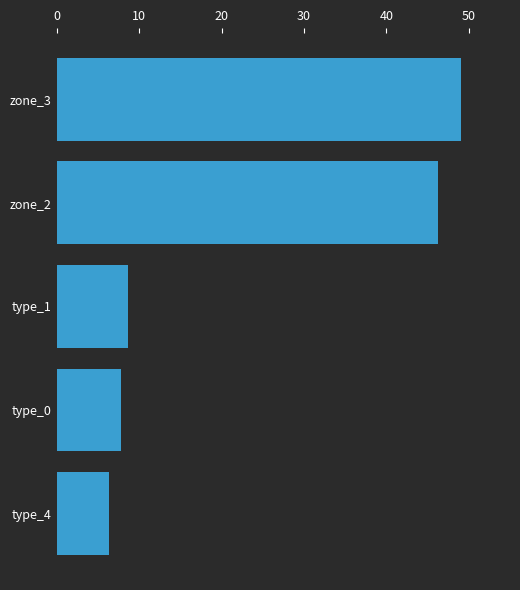

Which category has the lowest value across all series?

type_4